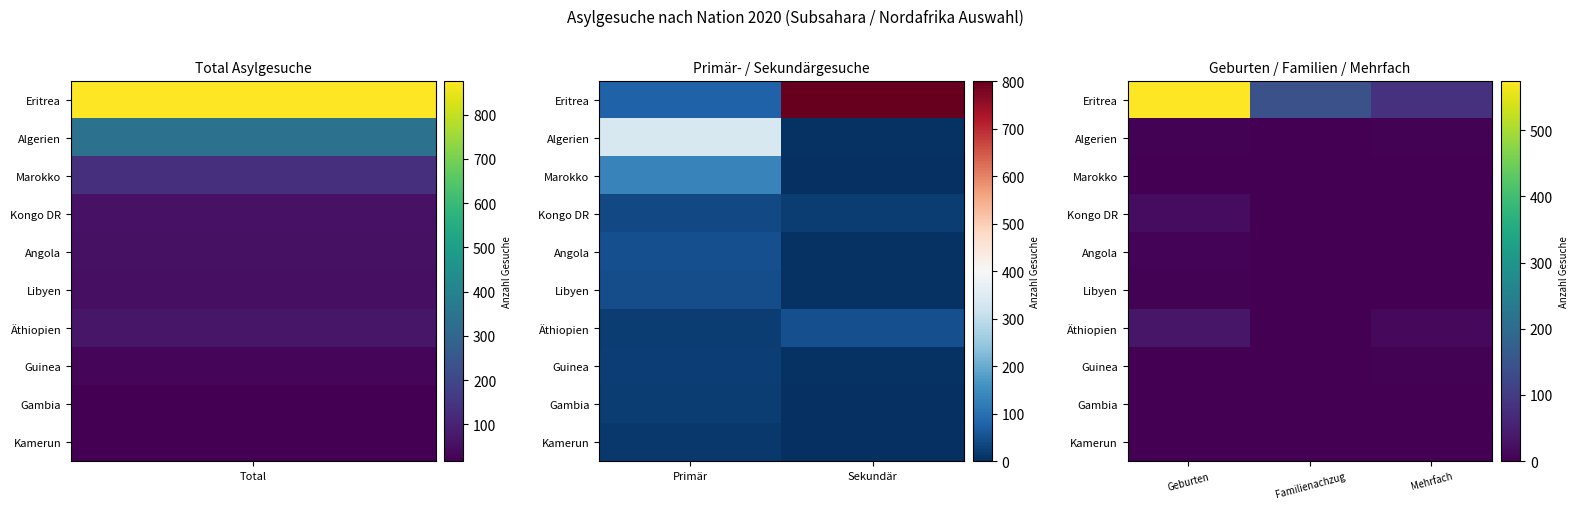

Which series has the widest spread of values?

Eritrea